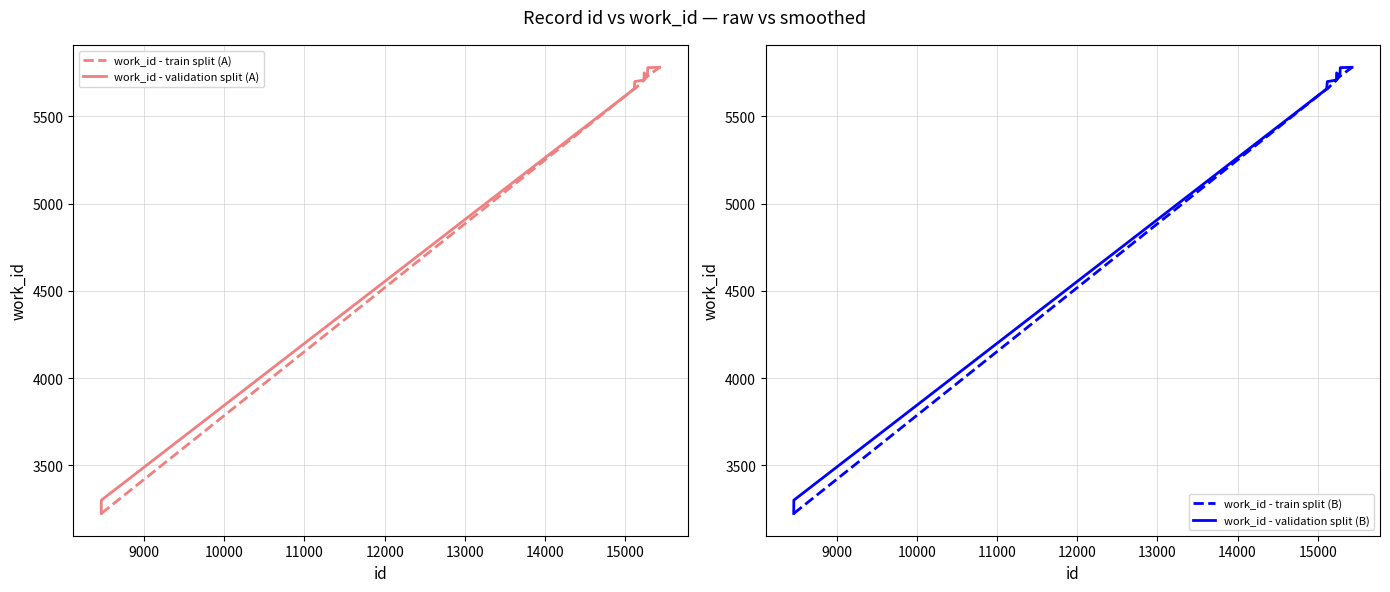

What is the highest value of the work_id - train split (A) series?

5782